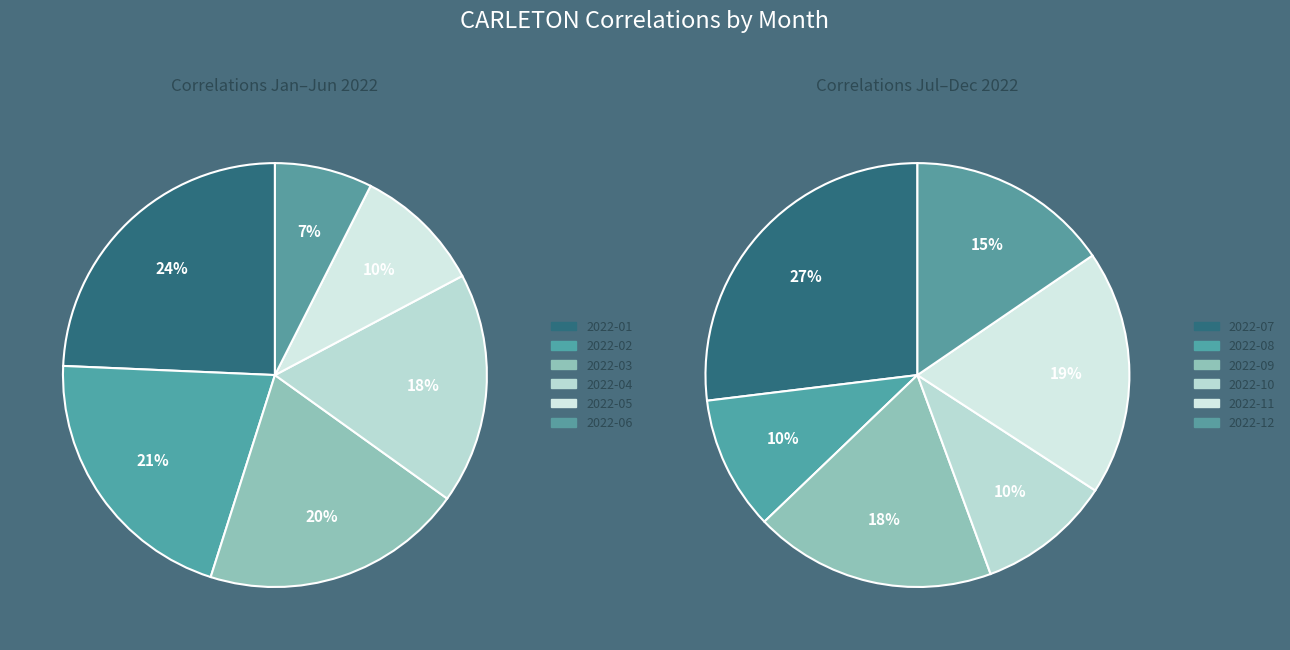

Which category has the biggest portion of the pie?

2022-01